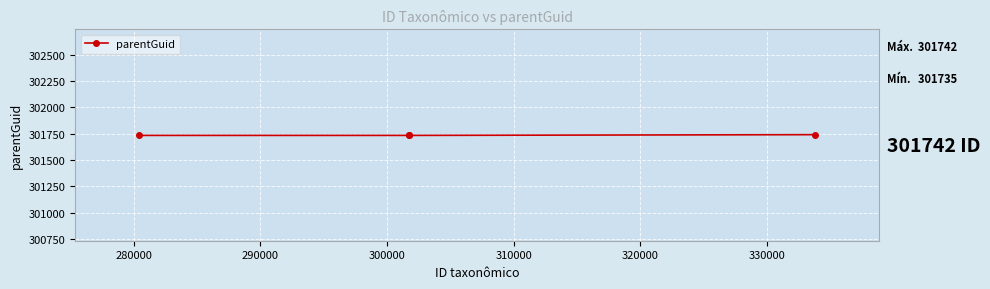

What is the average value?

301737